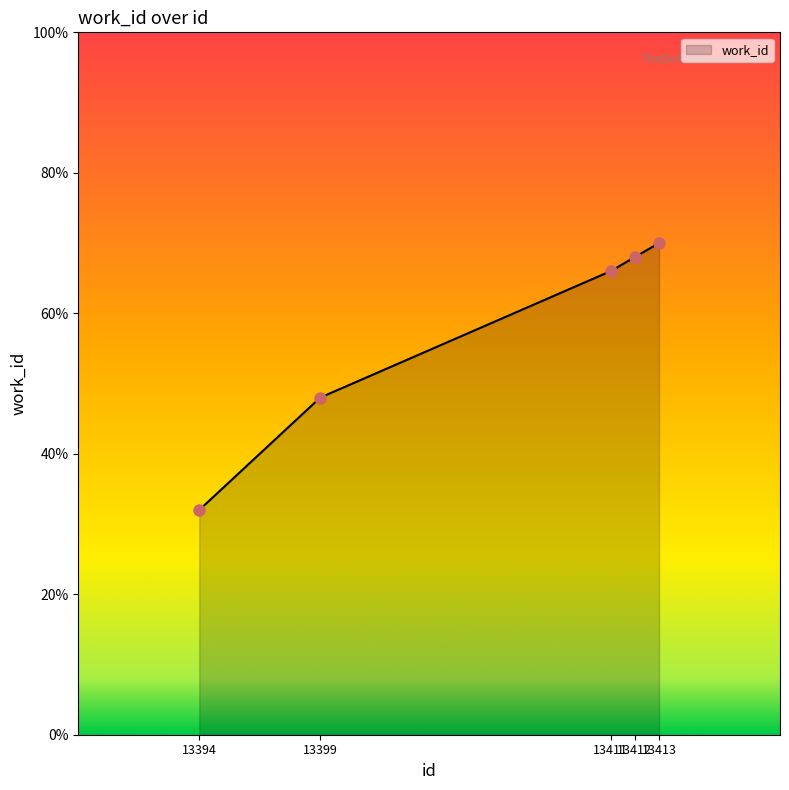

Does the chart display data point markers on the line(s)?

No